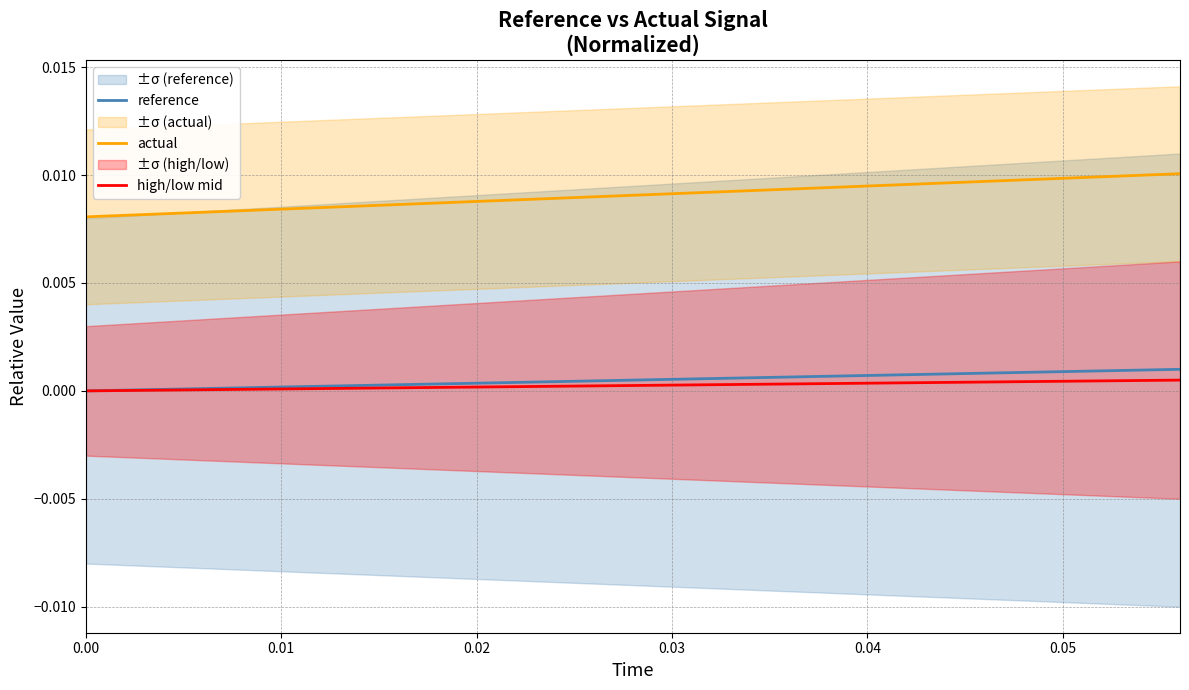

True or false: actual and high/low mid cross at least once.

False